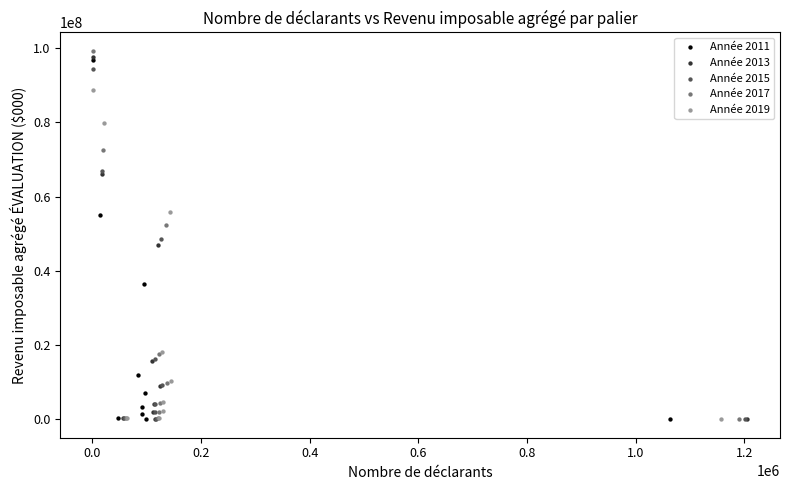

Which series has the widest spread of Y values?

Année 2017